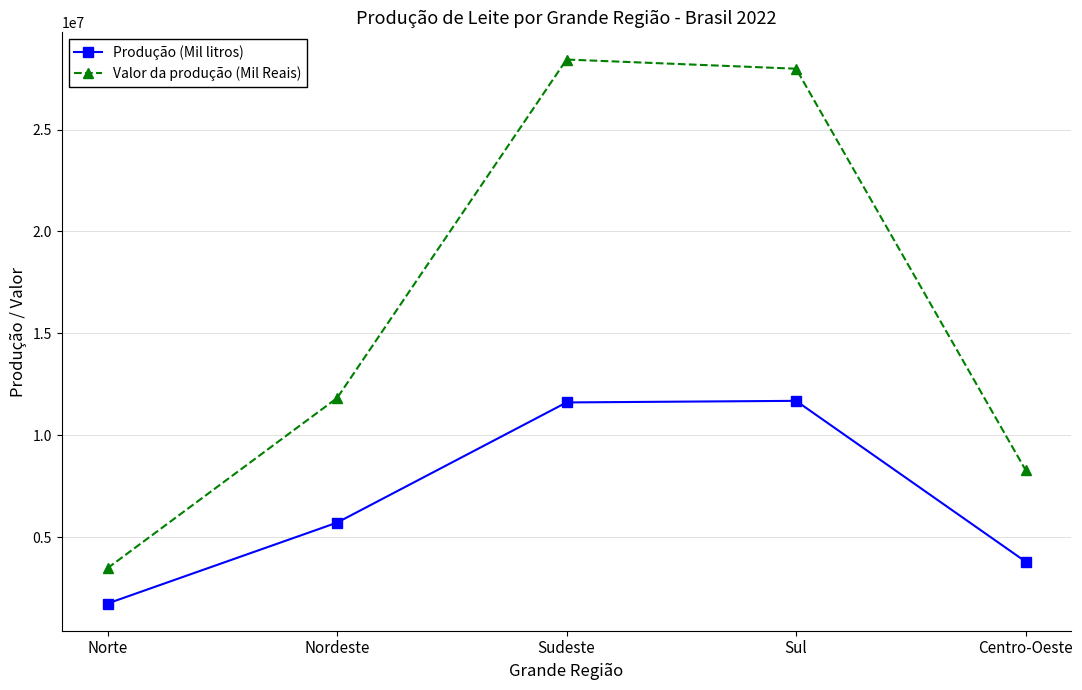

What is the label of the 4th point from the left?

Sul